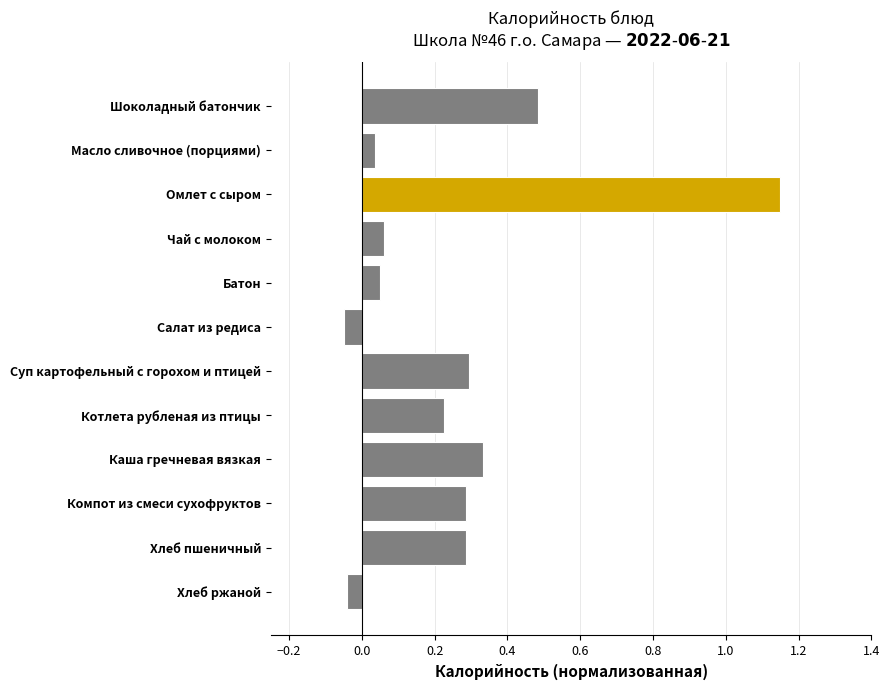

What is the sum of all values?

3.1